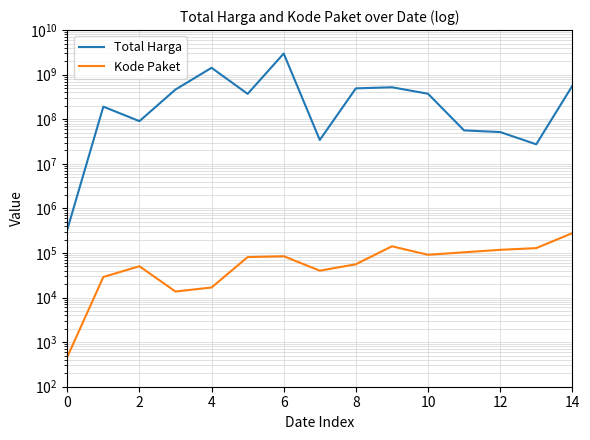

How many interior local peaks does the Total Harga series have?

4